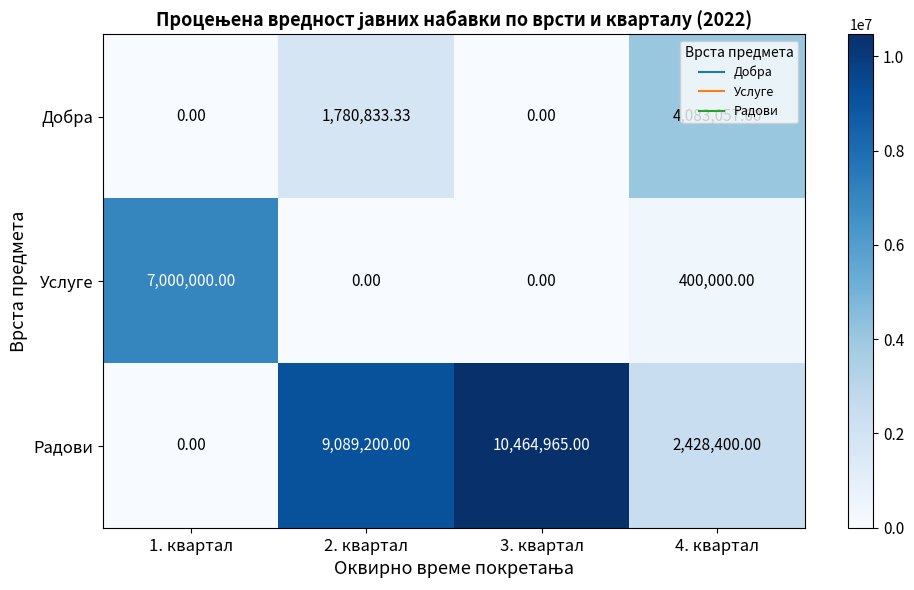

List the series in order of their peak value, highest first.

Радови, Услуге, Добра